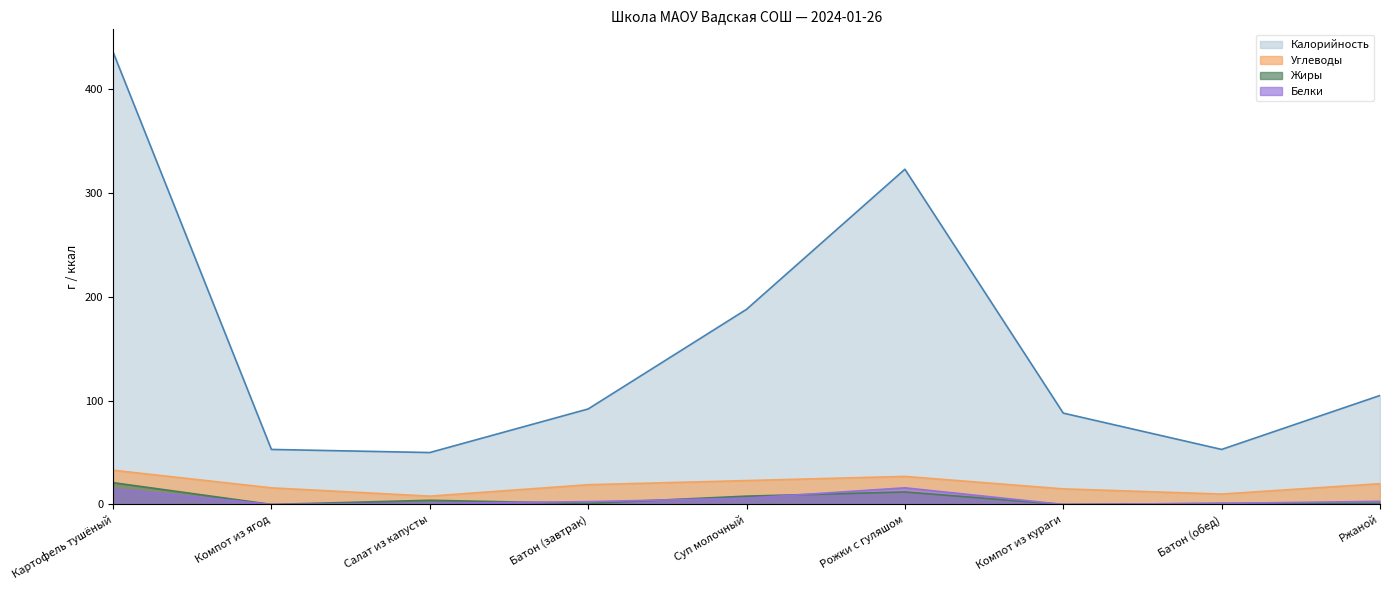

Where is the first local minimum for Жиры?

Компот из ягод